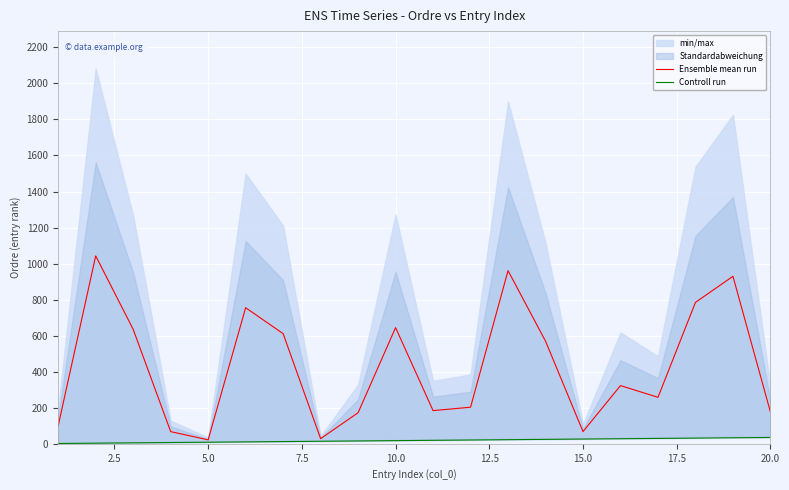

What is the maximum value for Ensemble mean run?

1042.8